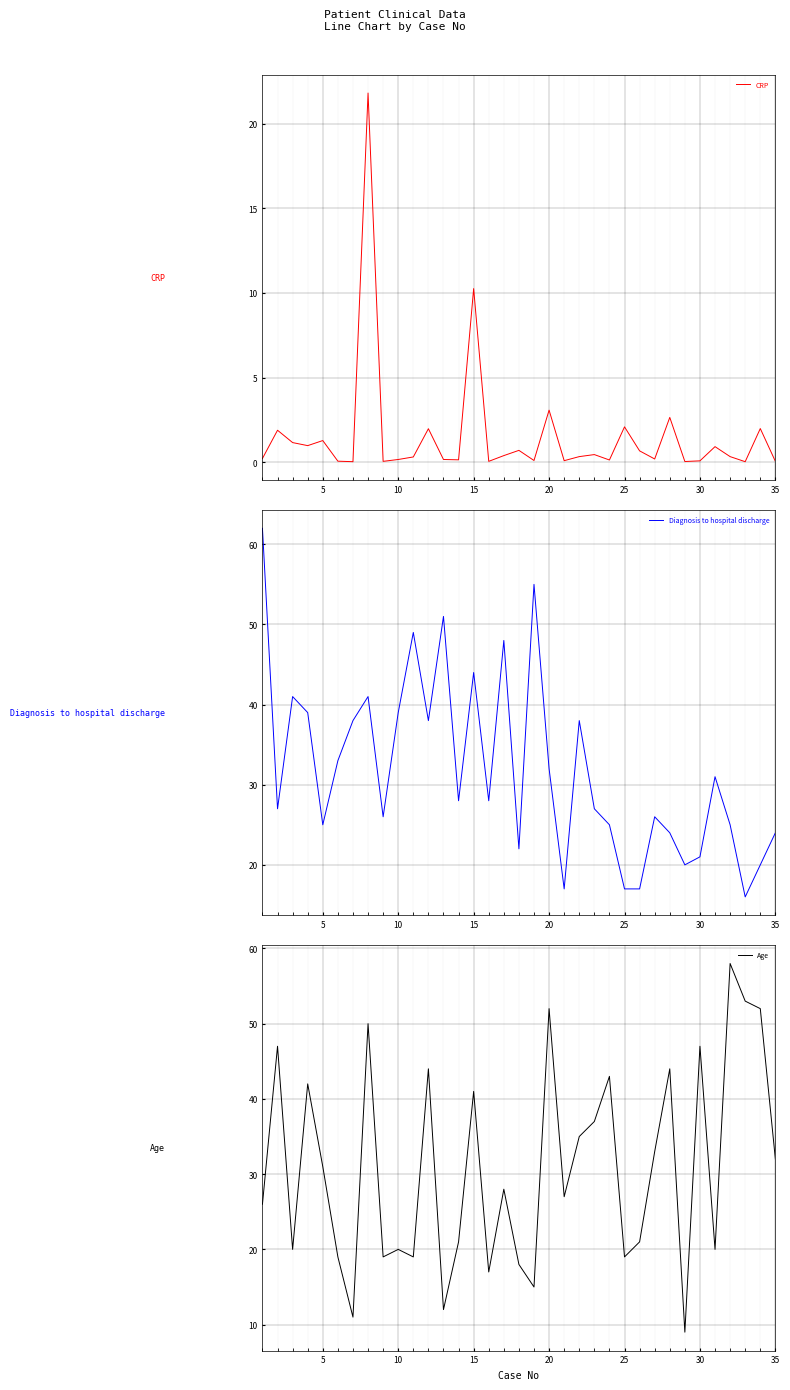

The CRP series shows 2.1 at 25. True or false?

True